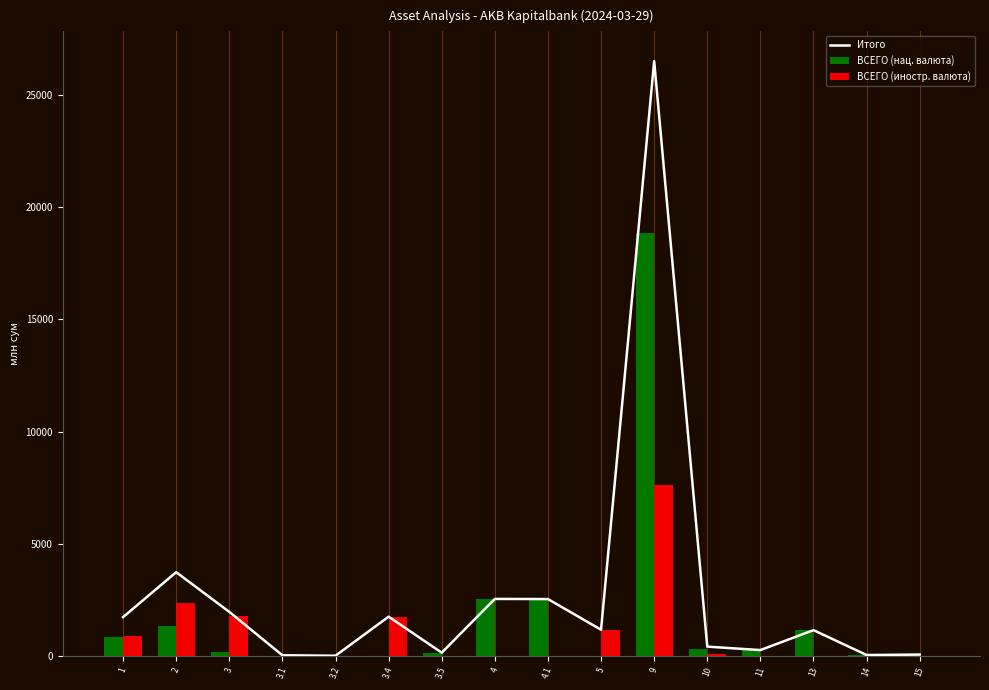

What is the average value of the Итого series?

2760.9